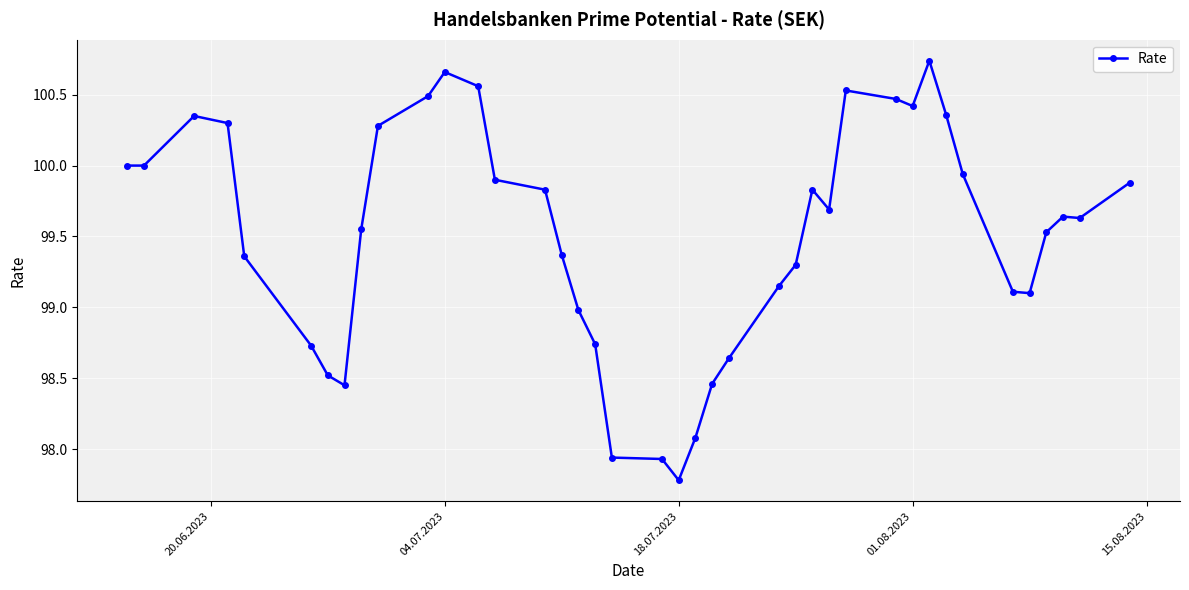

How many categories are shown in the chart?

40